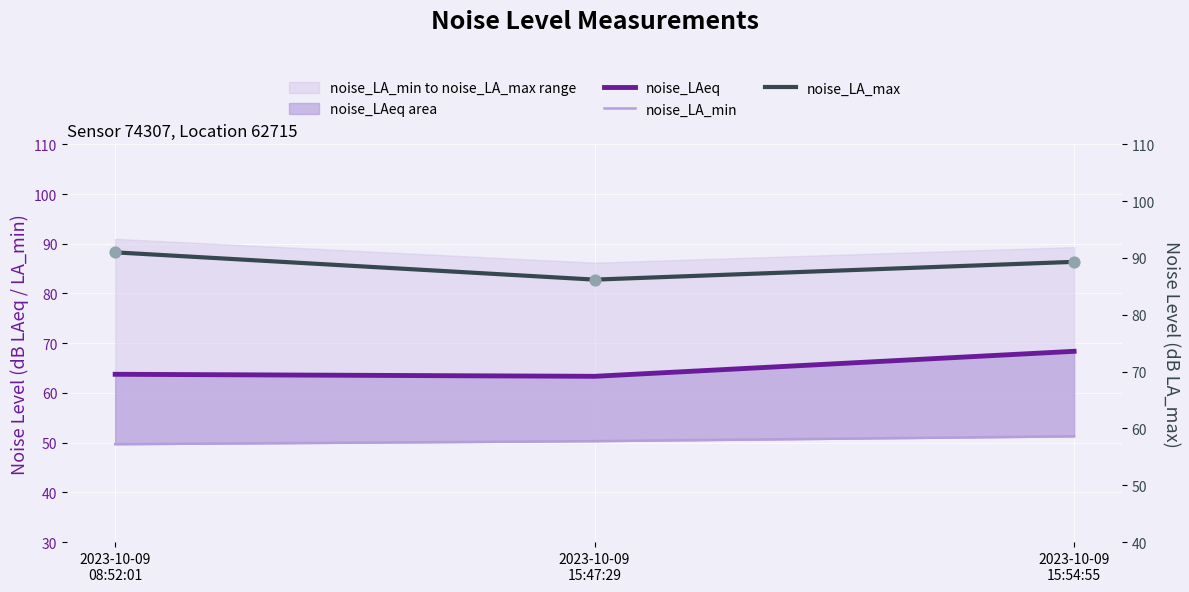

What is the total value across all series at 2023-10-09
15:54:55?

209.0